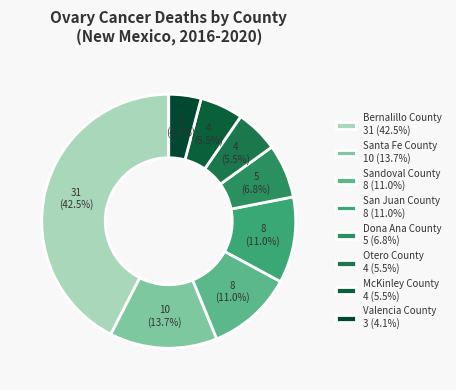

True or false: Otero County accounts for 5% of the total.

True